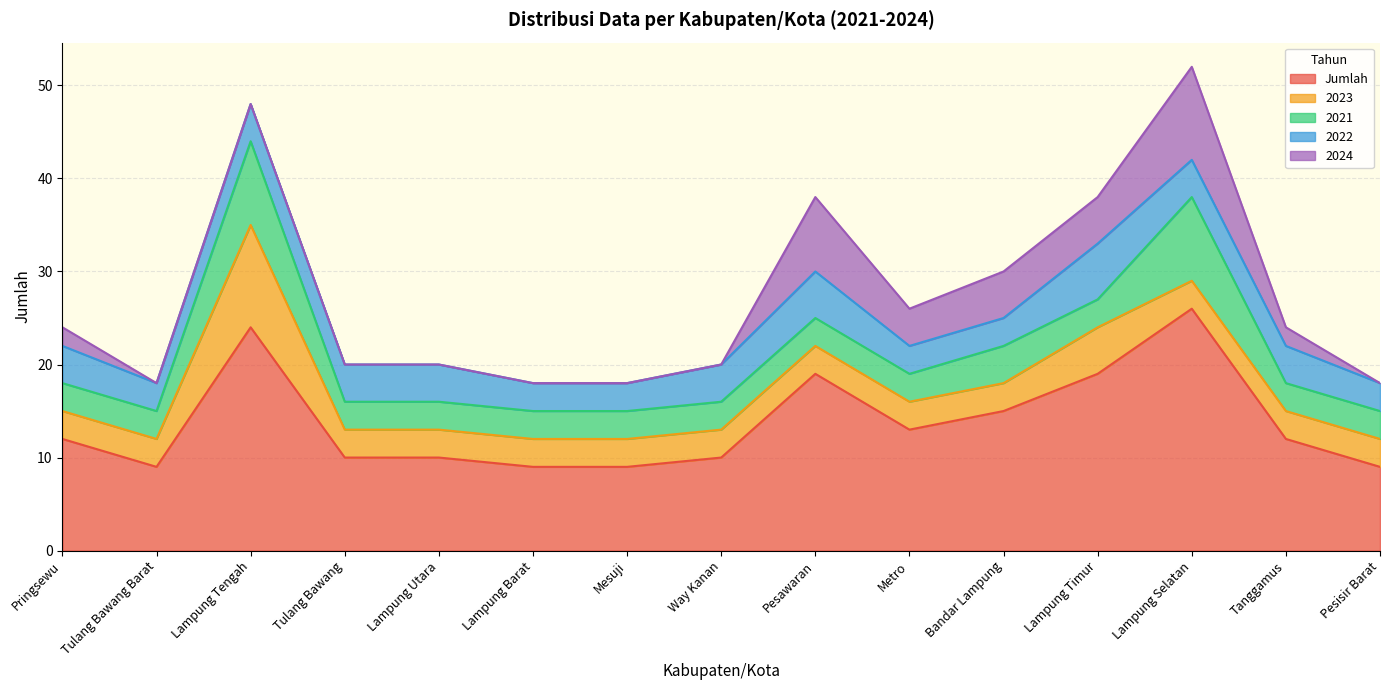

Rank the series at Lampung Timur from highest to lowest value.

Jumlah, 2022, 2023, 2024, 2021